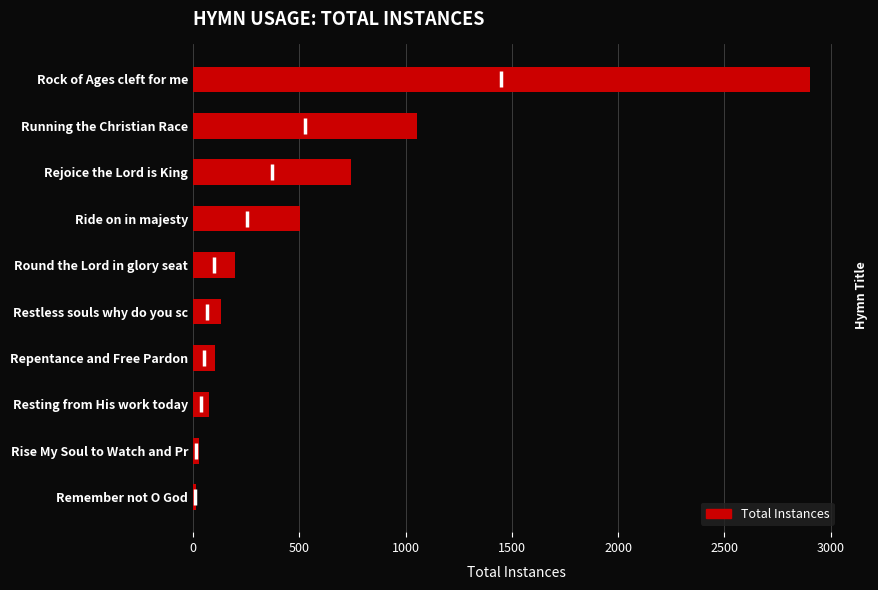

Is it true that the value at Running the Christian Race is 718?

False